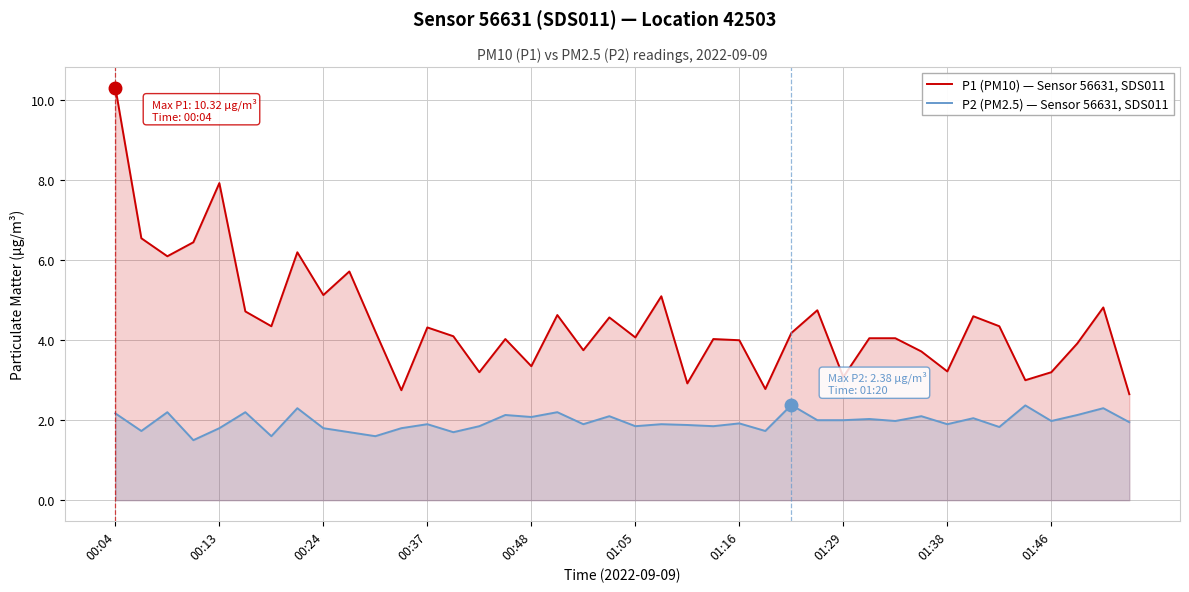

Rank the series at 01:29 from highest to lowest value.

P1 (PM10) — Sensor 56631, SDS011, P2 (PM2.5) — Sensor 56631, SDS011